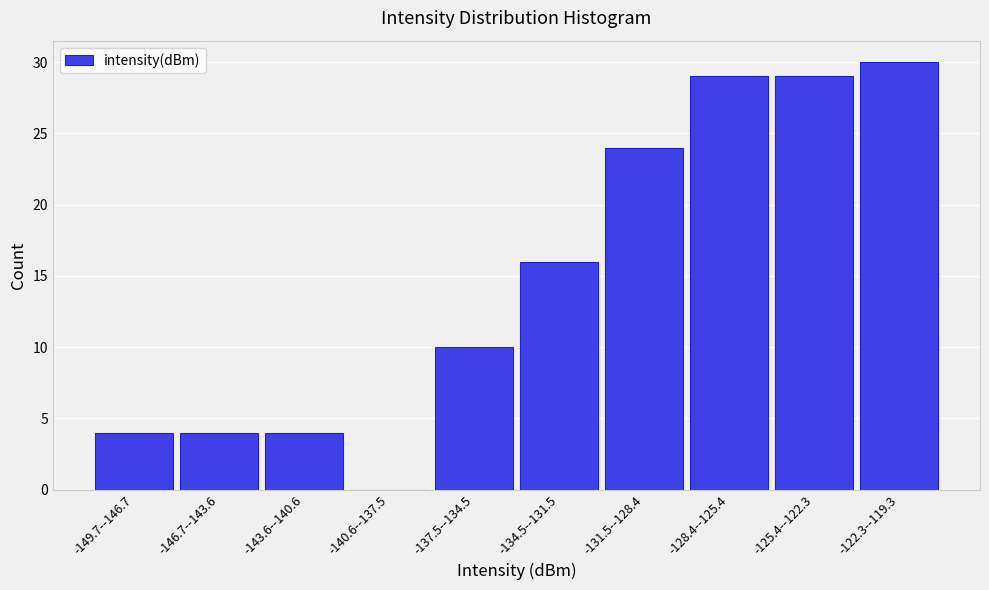

At which label is the value closest to 15?

-134.5--131.5